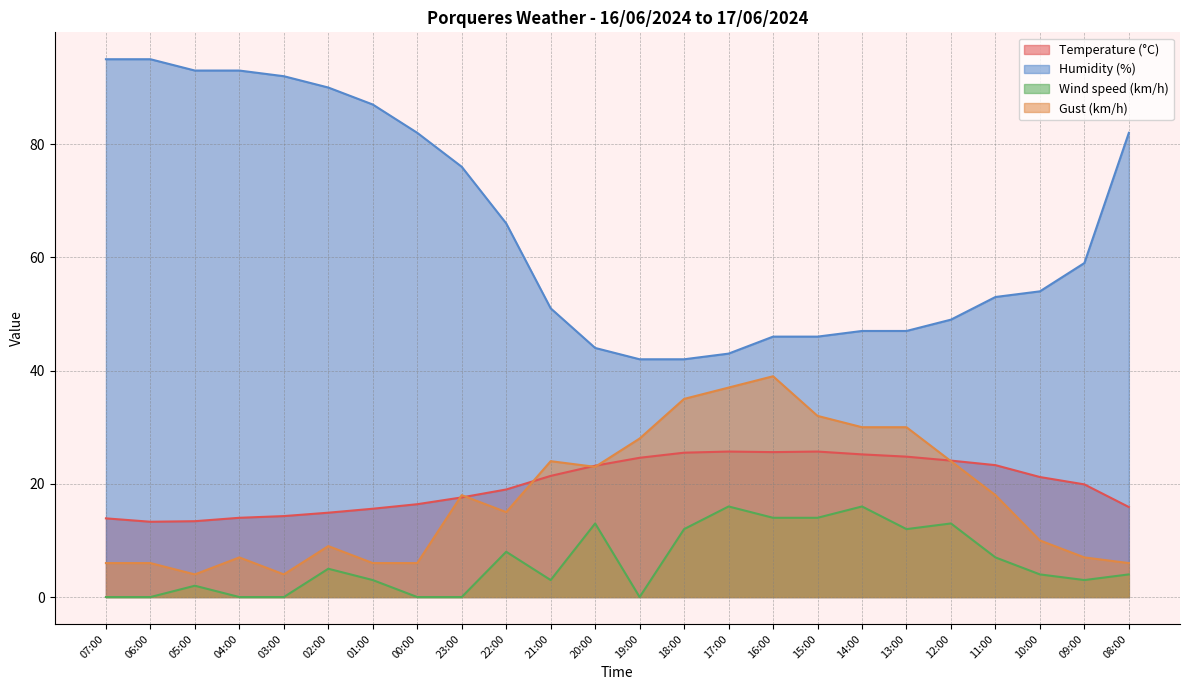

What position from the right is 07:00?

24